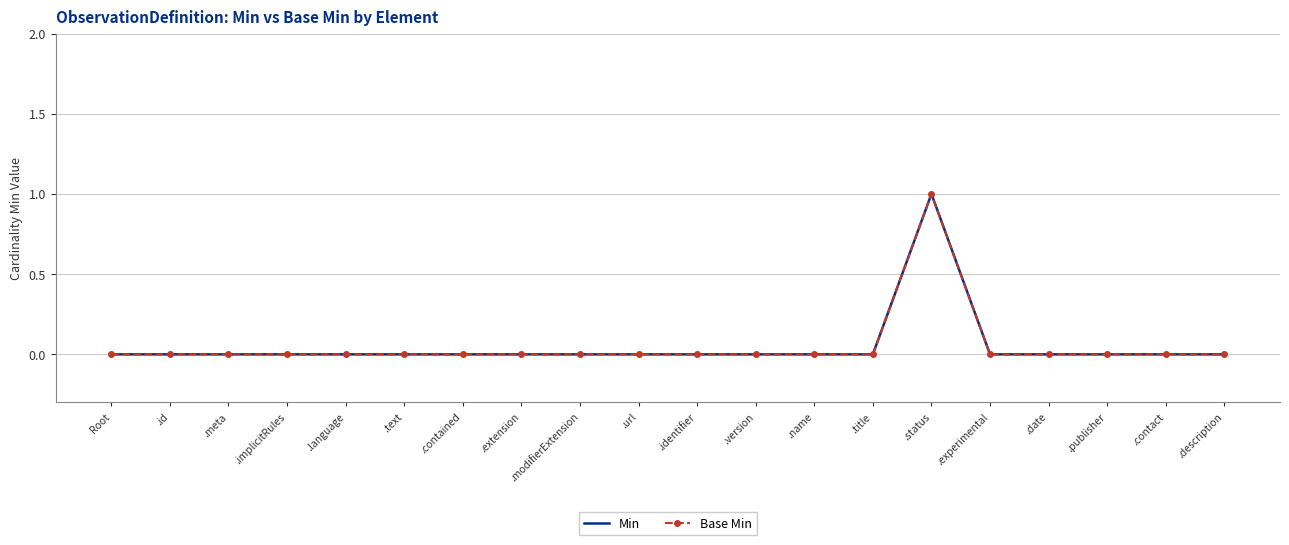

What is the maximum value shown in the chart?

1